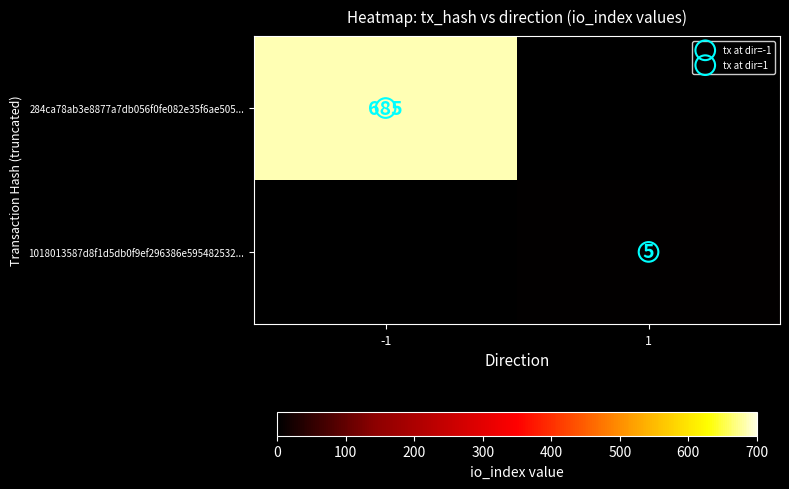

Which label corresponds to the smallest value in the chart?

1